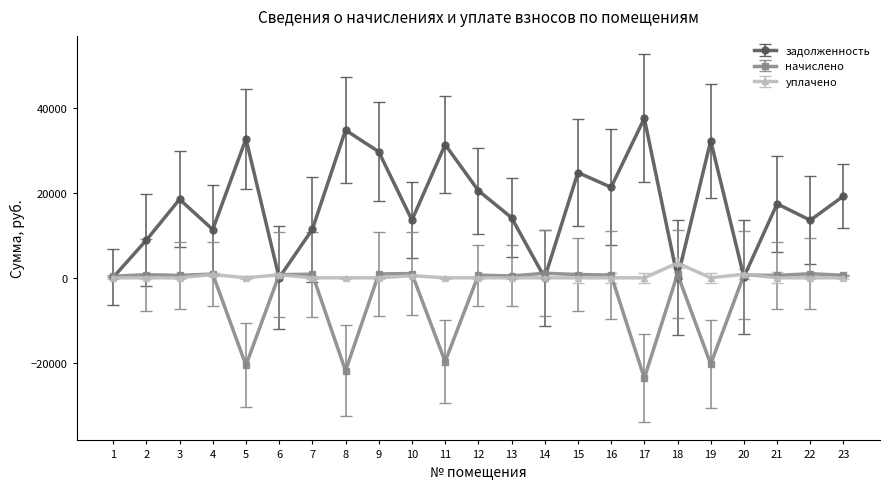

The value of задолженность at 18 is 0.0. True or false?

True